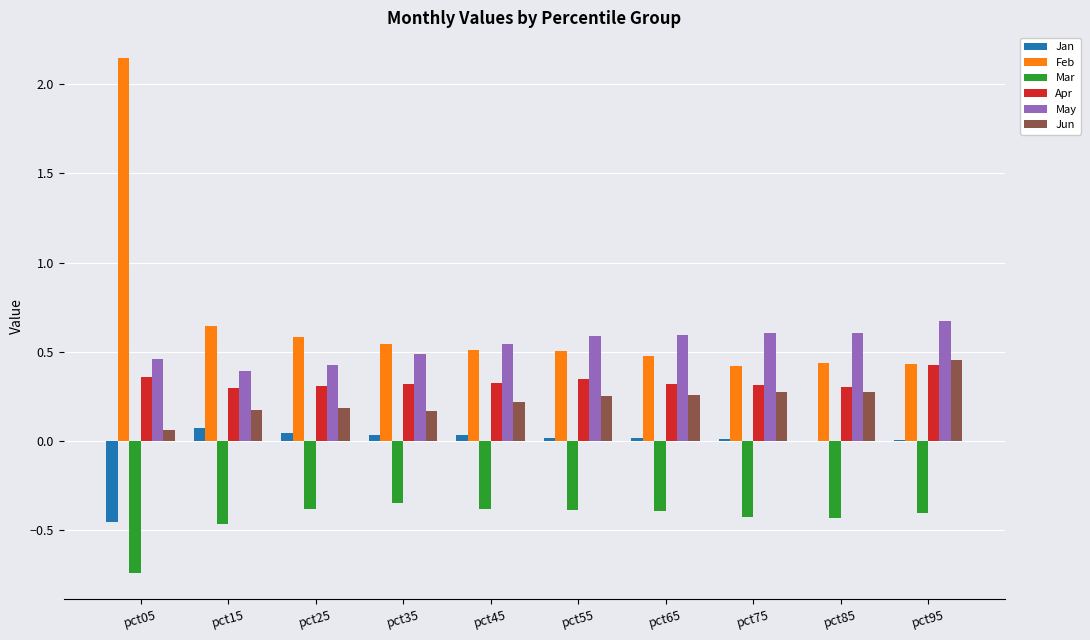

What is the sum of all Apr values?

3.3